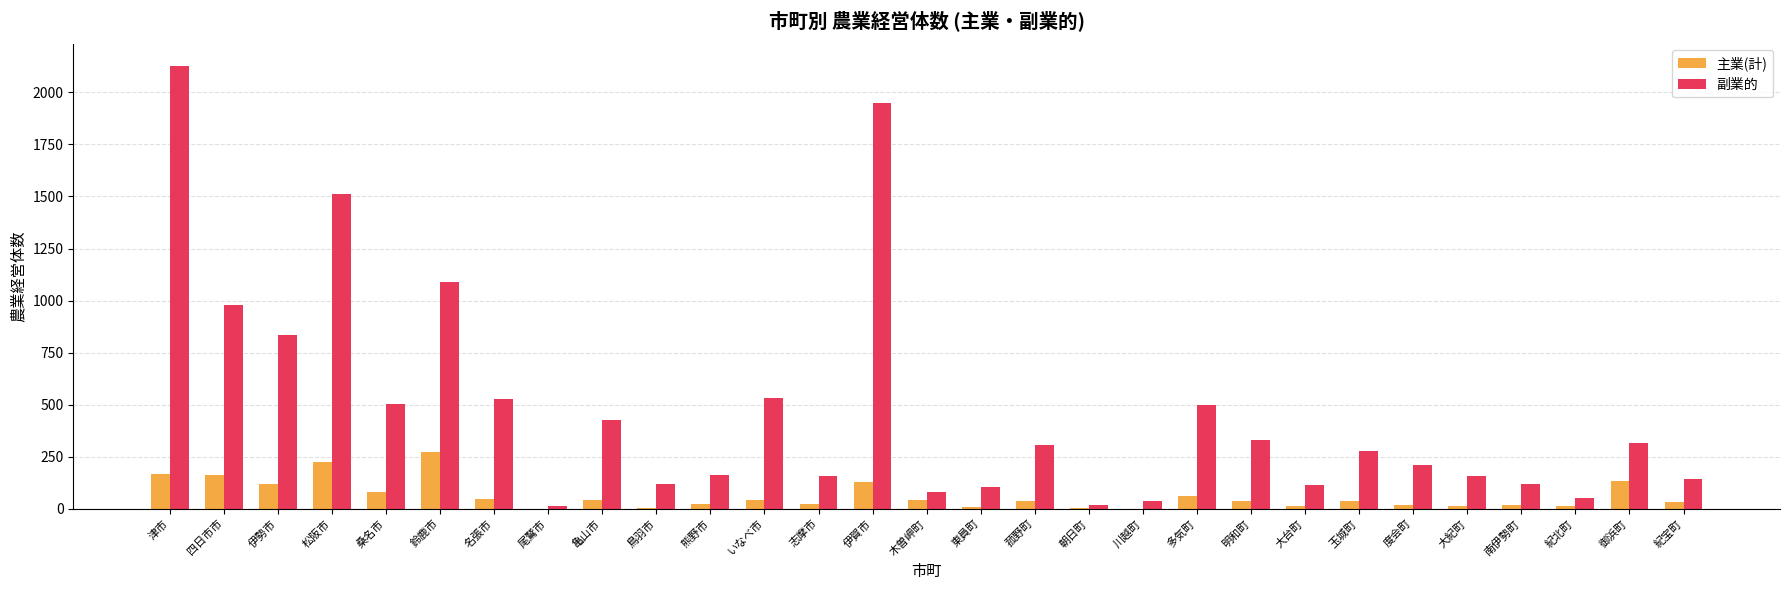

What is the average value of the 副業的 series?

472